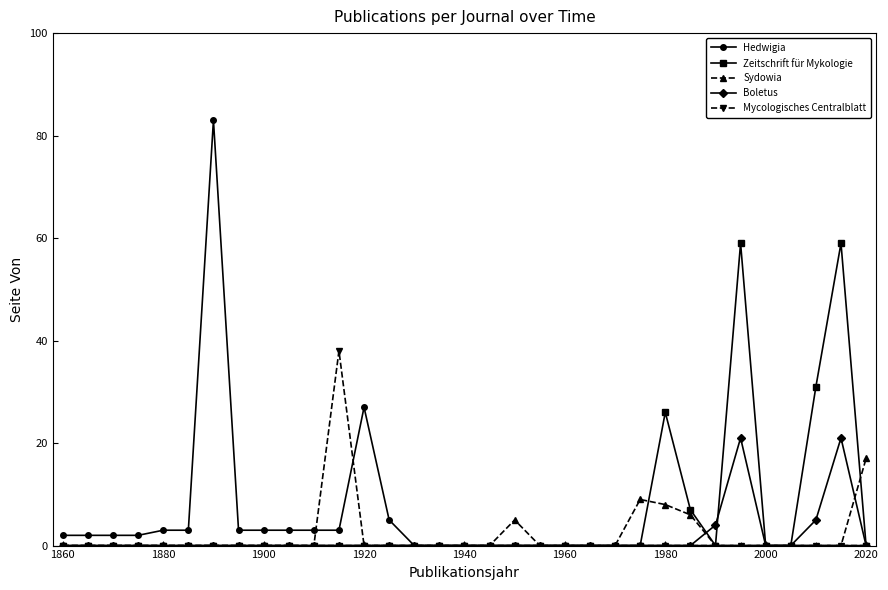

Which series has the largest total across all categories?

Zeitschrift für Mykologie